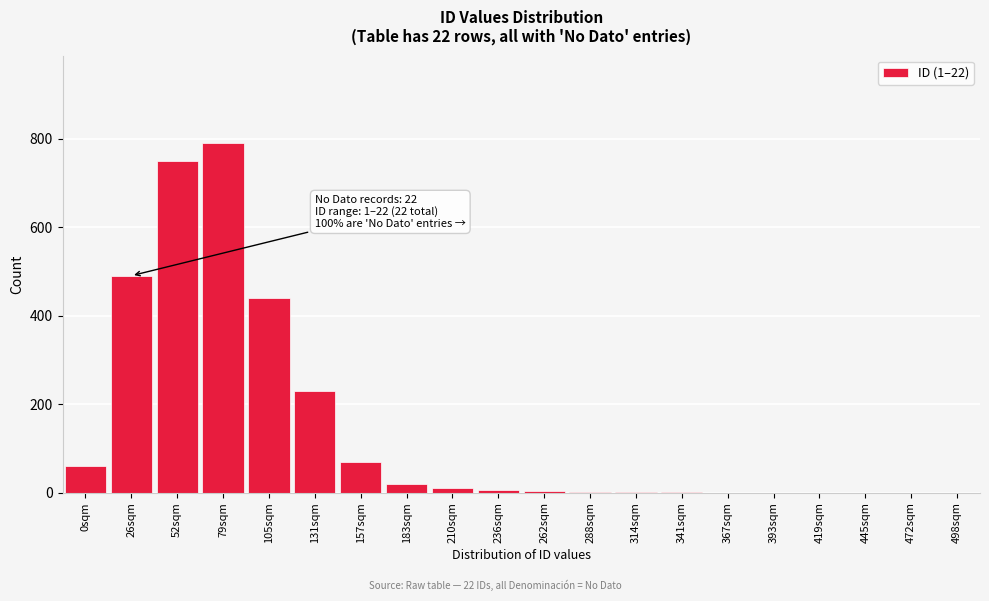

At which category does the chart reach its peak across all series?

79sqm